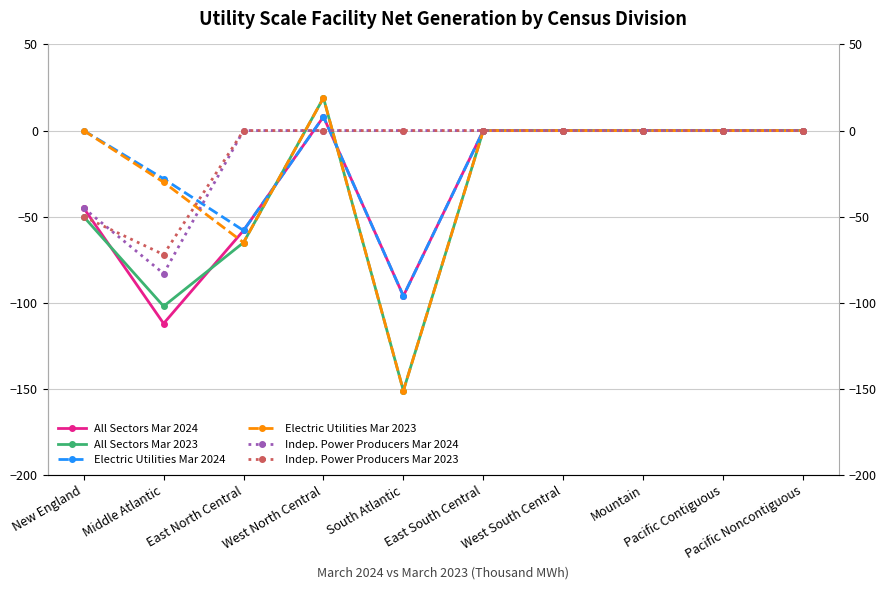

How many lines are shown in the chart?

6